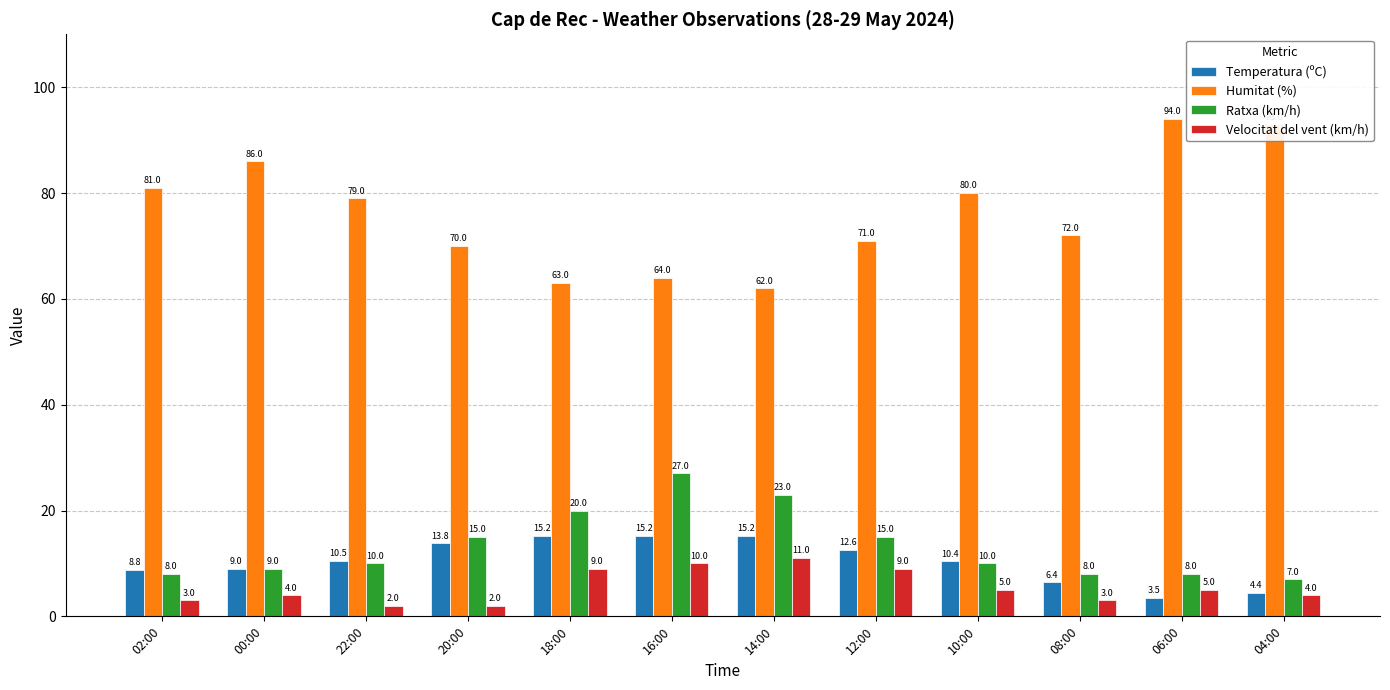

The Ratxa (km/h) series shows 10.3 at 12:00. True or false?

False